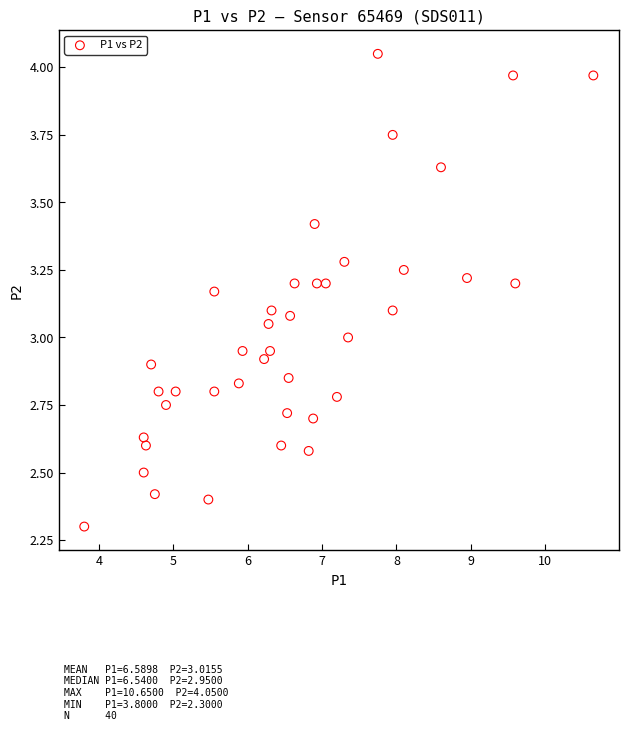

What is the range of X values (max minus min)?

6.9